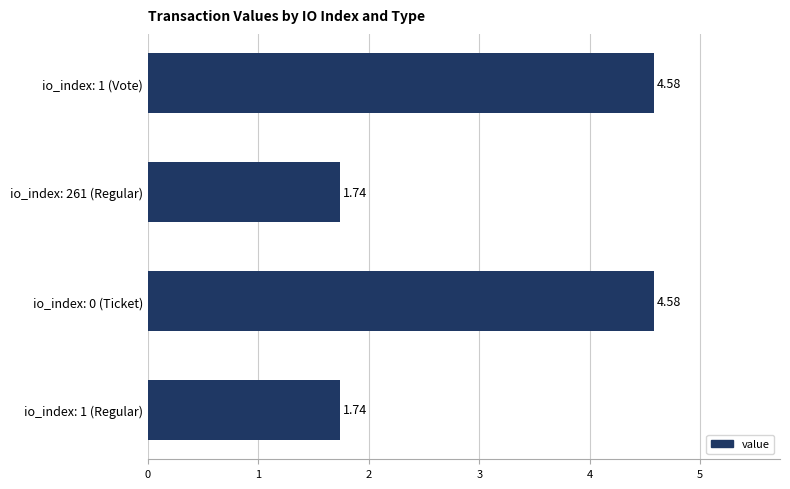

What is the difference between the maximum and second lowest values?

2.8